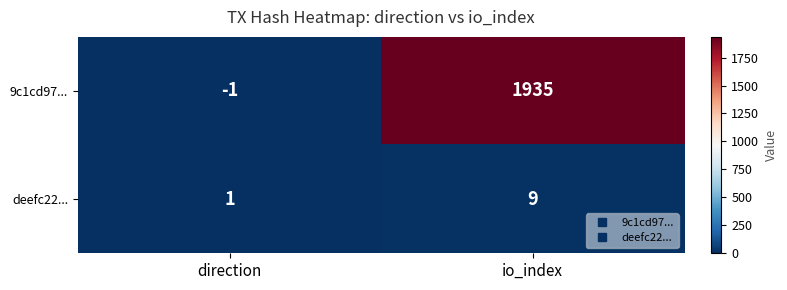

Which series has the largest total across all categories?

9c1cd97...